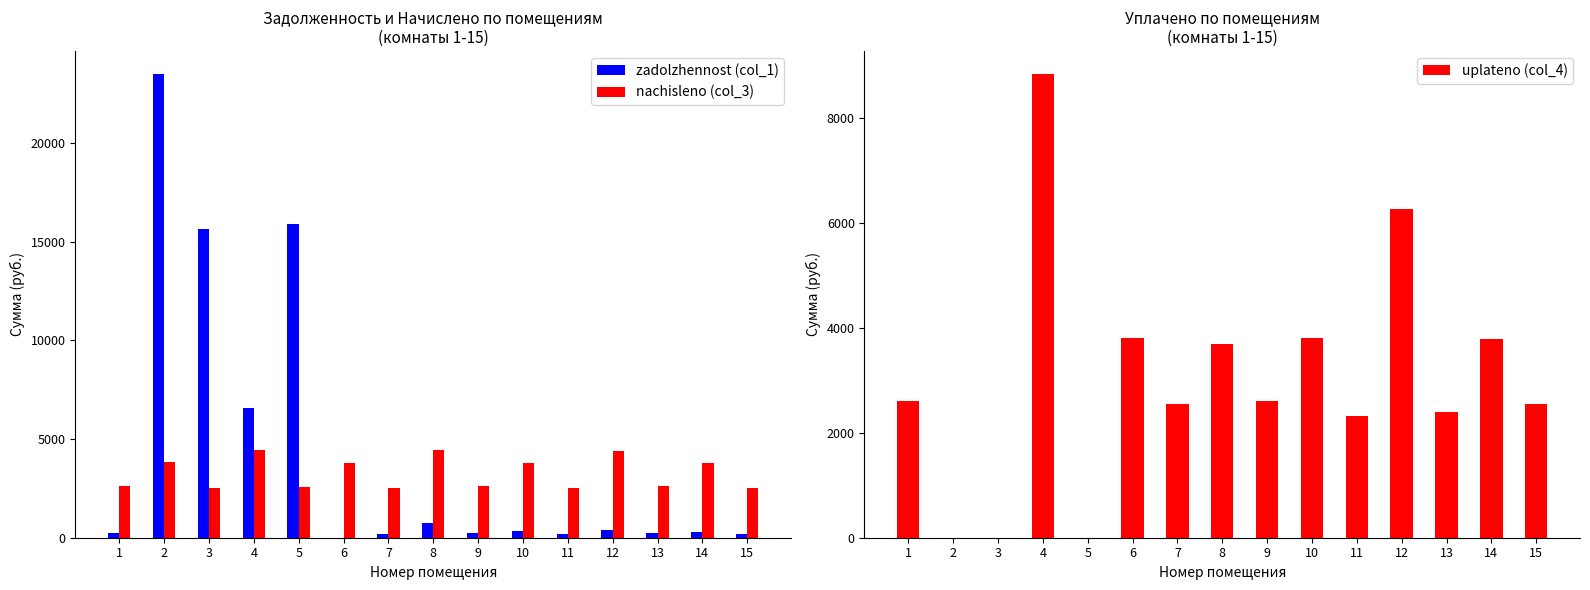

What is the sum of all nachisleno (col_3) values?

49065.1